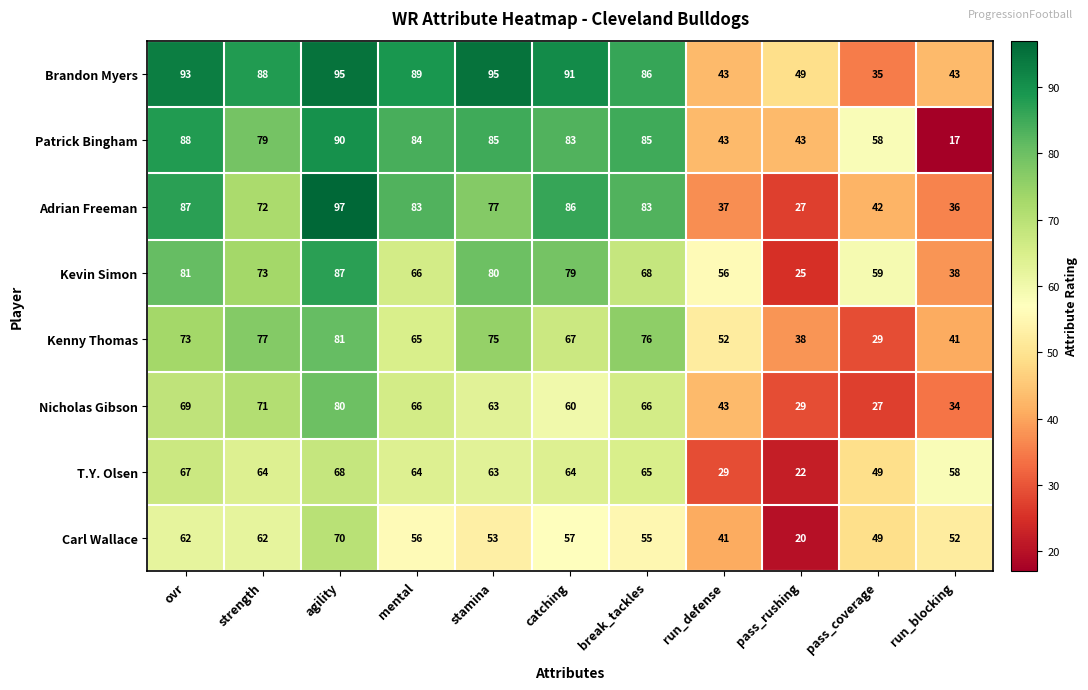

Where is Patrick Bingham nearest to the value 53?

pass_coverage